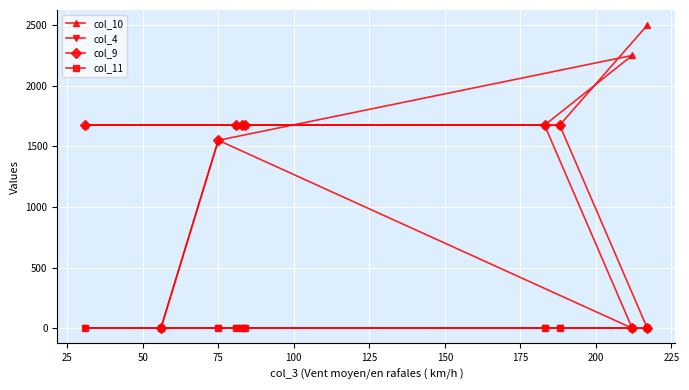

At how many categories does at least one series exceed 88?

9